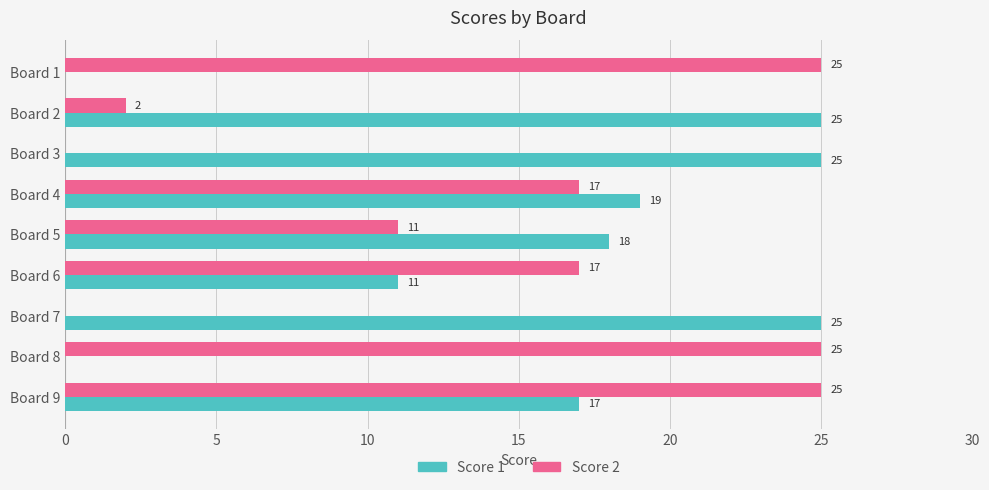

At which category is the sum across all series the highest?

Board 9